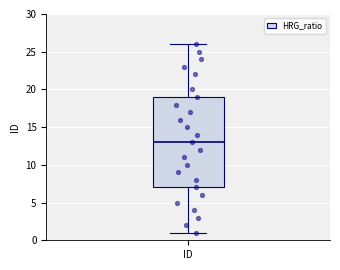

Where does the upper whisker of the box for ID end on the y-axis? The values are not printed on the chart, so give them approximately, as read against the axis.

26